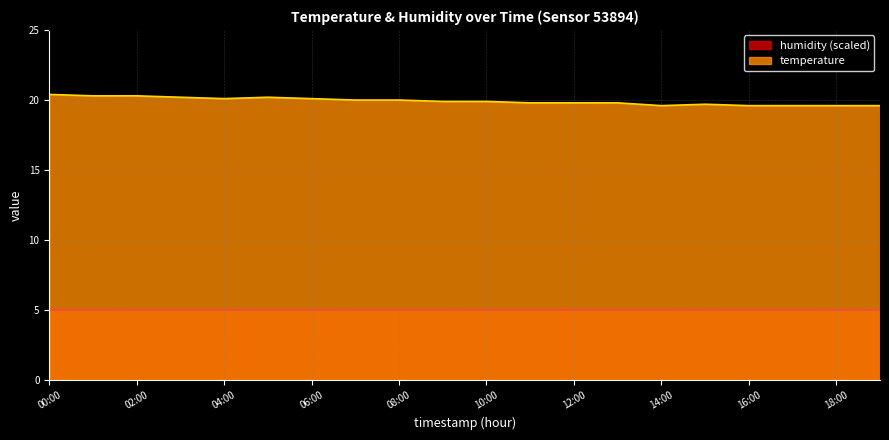

Reading left to right, what are all the values shown in this chart?

00:00=20.4	01:00=20.3	02:00=20.3	03:00=20.2	04:00=20.1	05:00=20.2	06:00=20.1	07:00=20.0	08:00=20.0	09:00=19.9	10:00=19.9	11:00=19.8	12:00=19.8	13:00=19.8	14:00=19.6	15:00=19.7	16:00=19.6	17:00=19.6	18:00=19.6	19:00=19.6